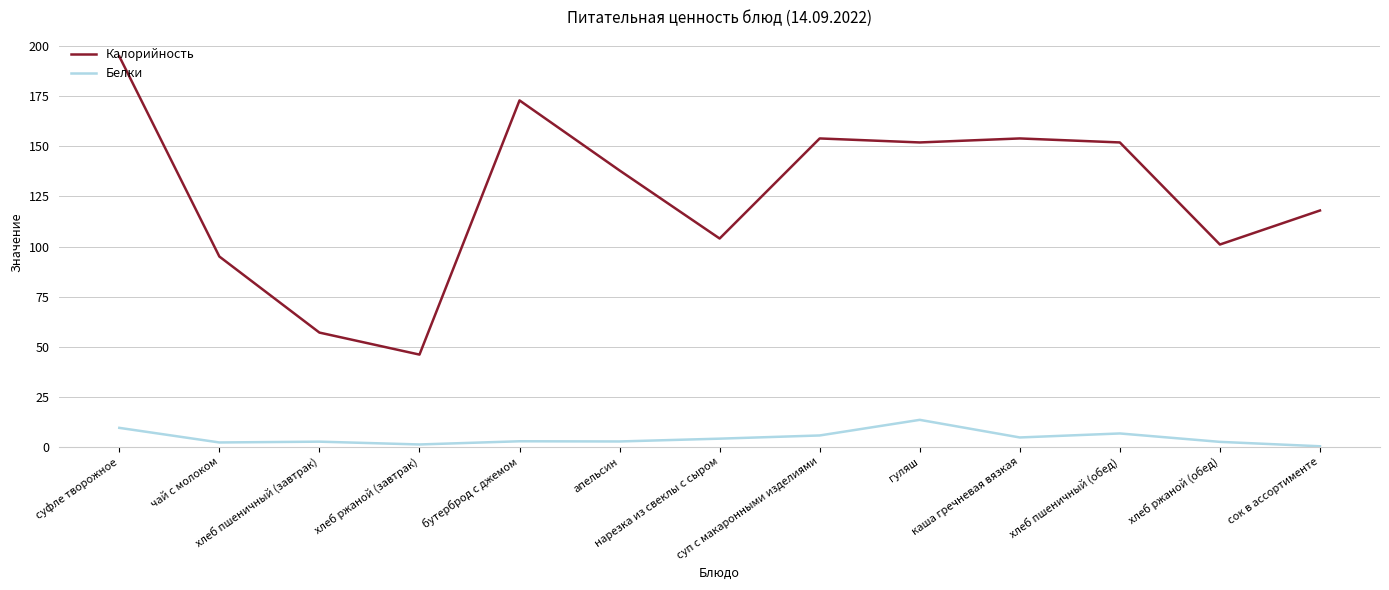

At хлеб пшеничный (обед), list the series in order from largest to smallest.

Калорийность, Белки